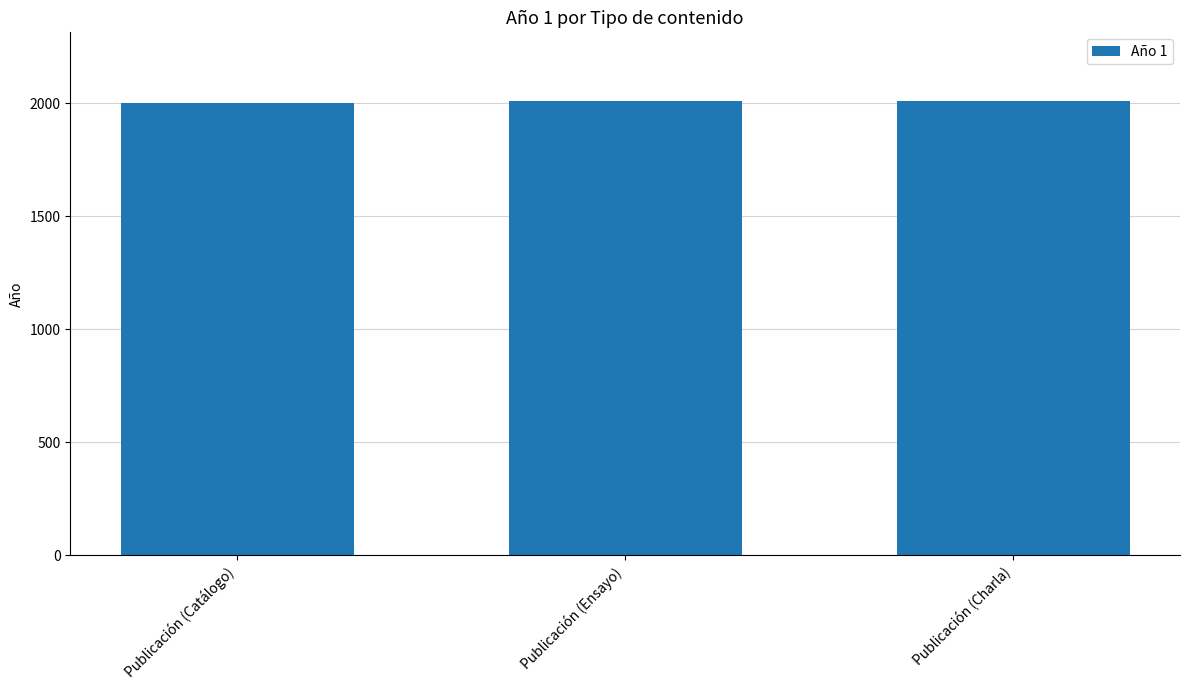

Is it true that the value at Publicación (Charla) is 919?

False